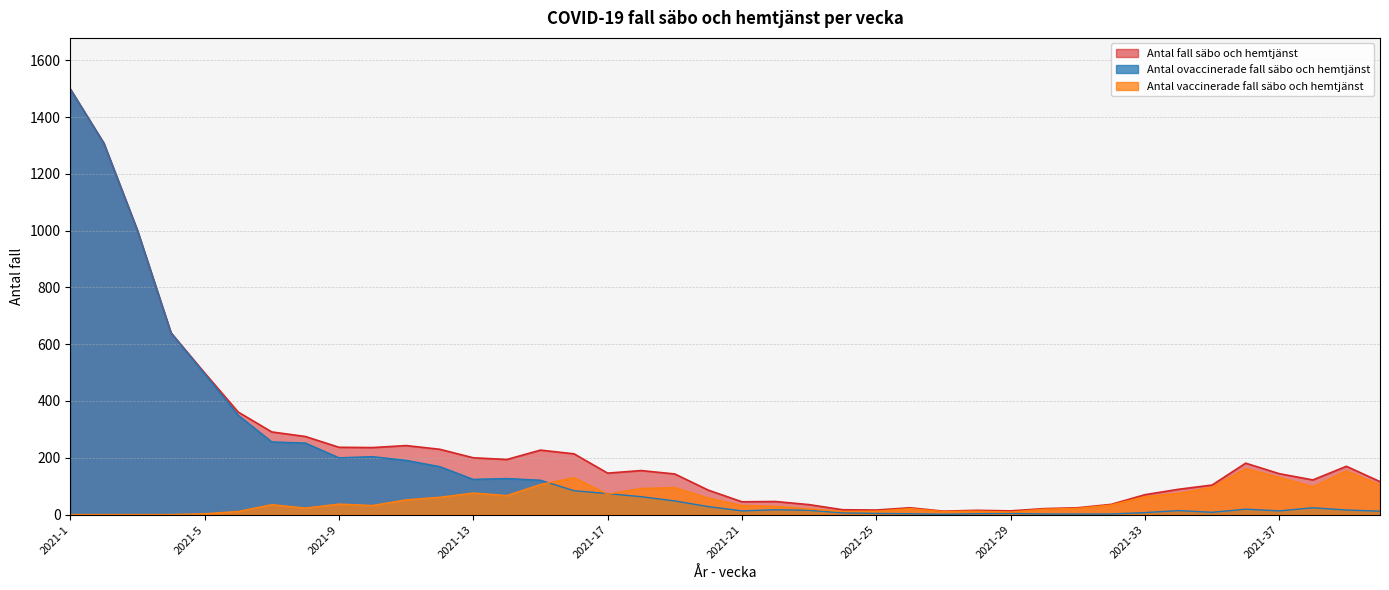

Is the value of antal ovaccinerade fall säbo och hemtjänst at 2021-1 greater than the value of antal vaccinerade fall säbo och hemtjänst at 2021-21?

Yes